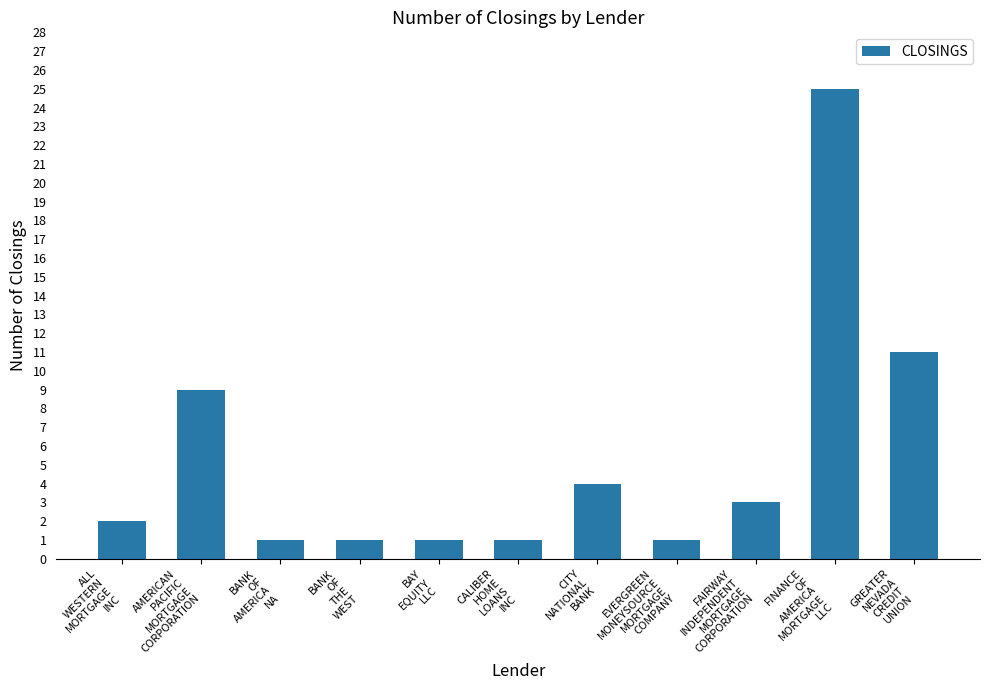

What is the value of the 7th bar from the left?

4